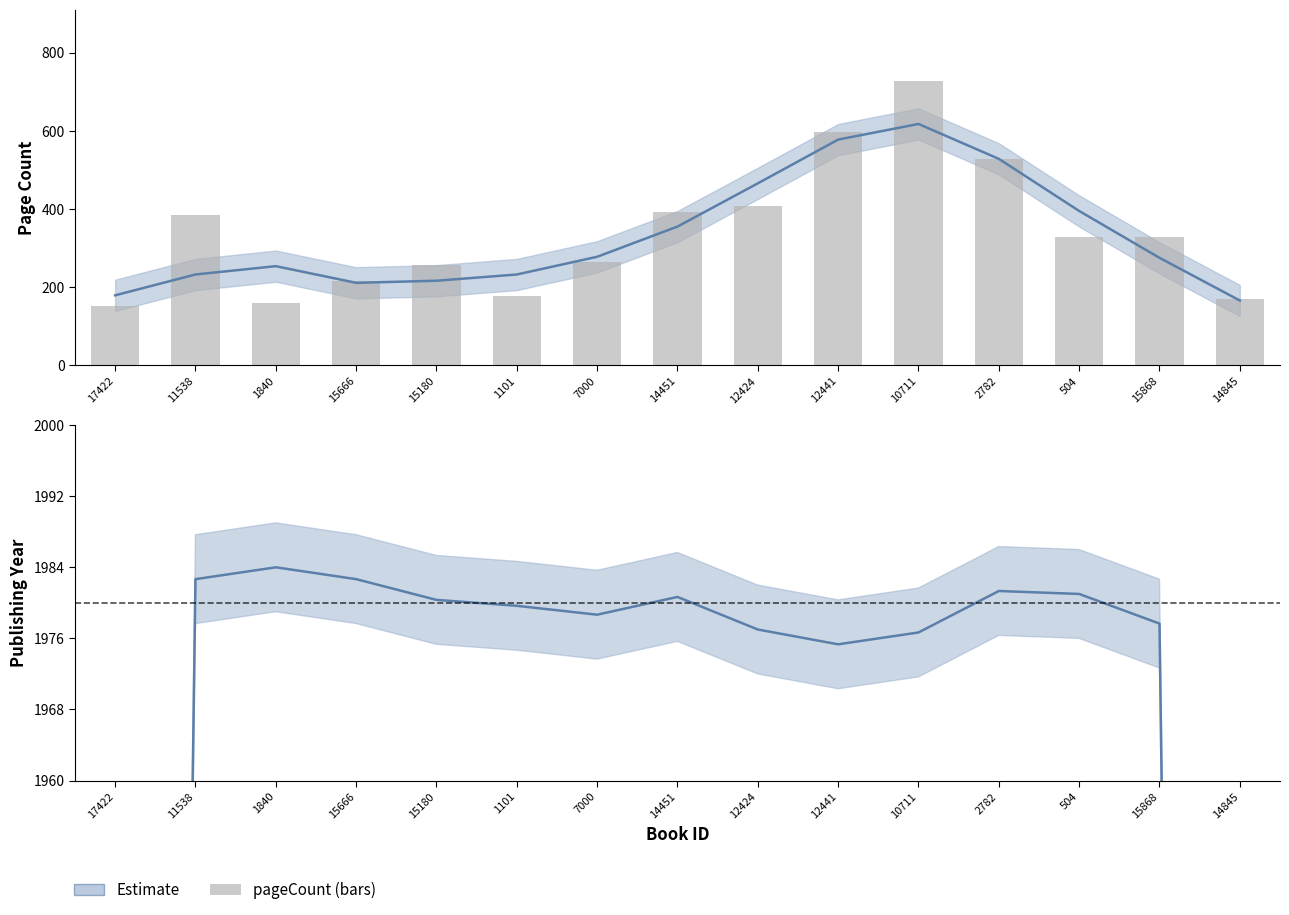

What is the ratio of the value at 11538 to the value at 2782?

0.7